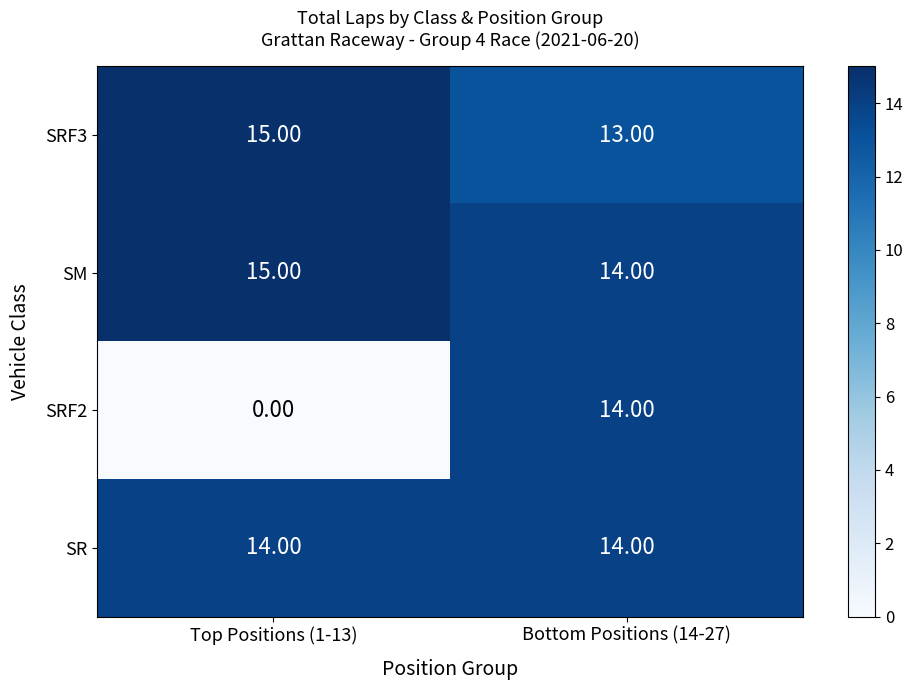

Is the value of SRF3 at Top Positions (1-13) greater than the value of SRF2 at Bottom Positions (14-27)?

Yes